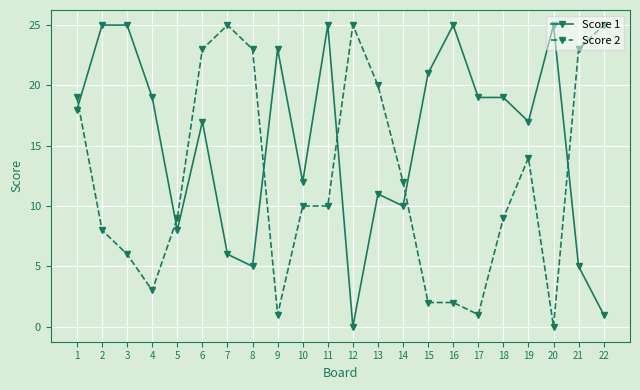

What is the sum of the Score 1 values at 22 and 1?

19